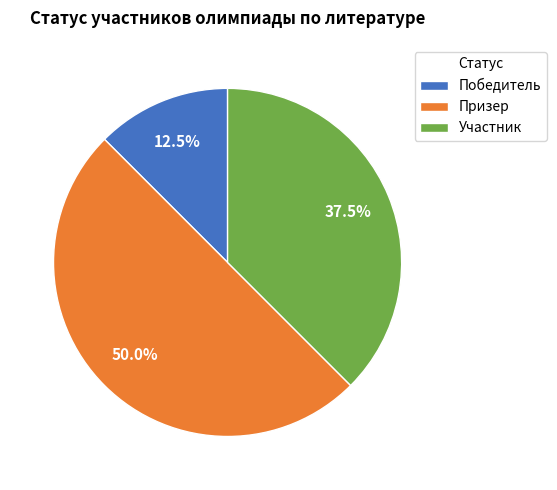

Rank the categories by value from lowest to highest.

Победитель, Участник, Призер